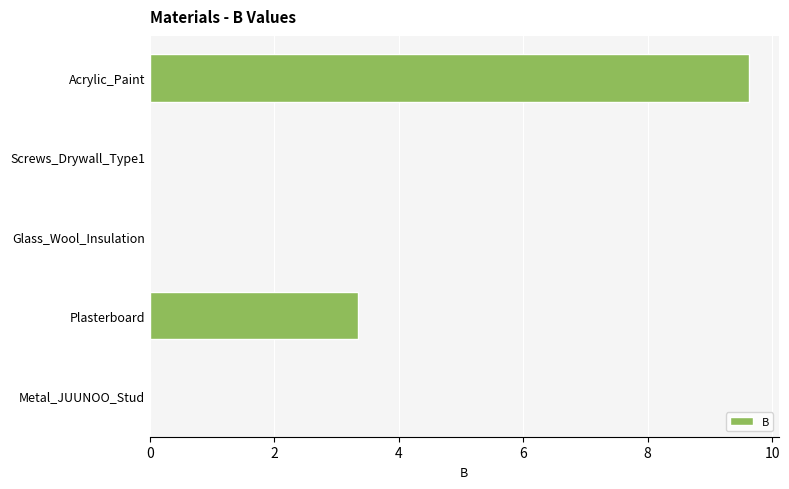

Reading top to bottom, list all the values displayed in this chart.

Acrylic_Paint=9.6	Screws_Drywall_Type1=0.0	Glass_Wool_Insulation=0.0	Plasterboard=3.4	Metal_JUUNOO_Stud=0.0